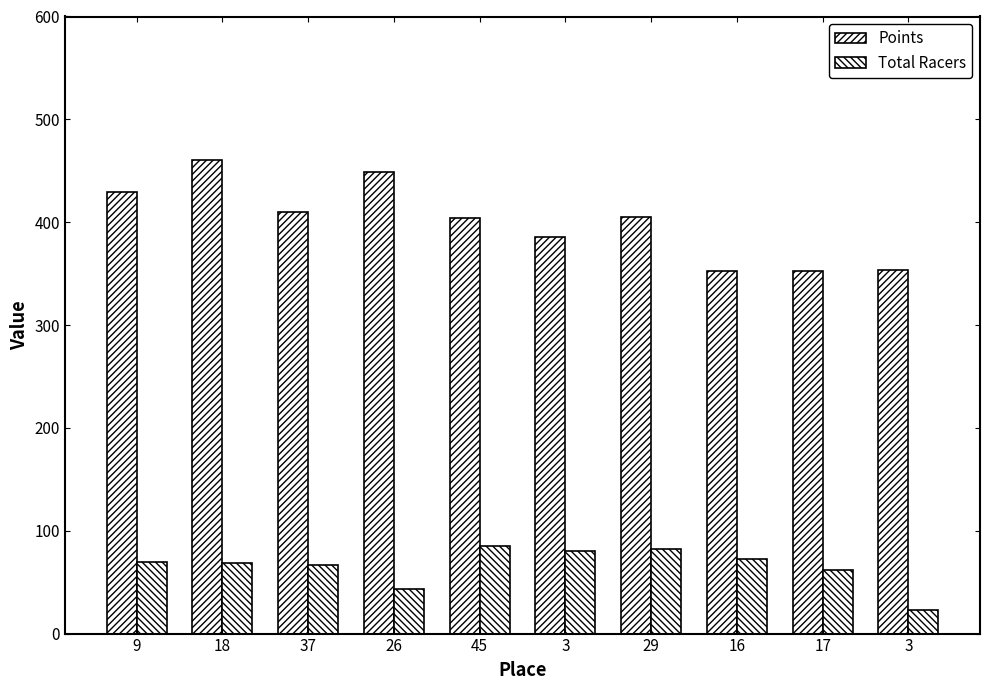

The value of Total Racers at 16 is 73.0. True or false?

True